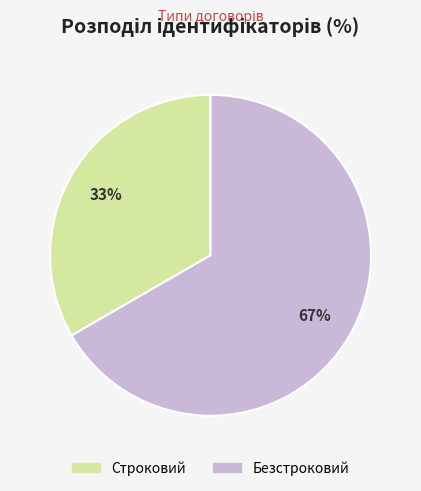

Count the number of slices in the pie.

2